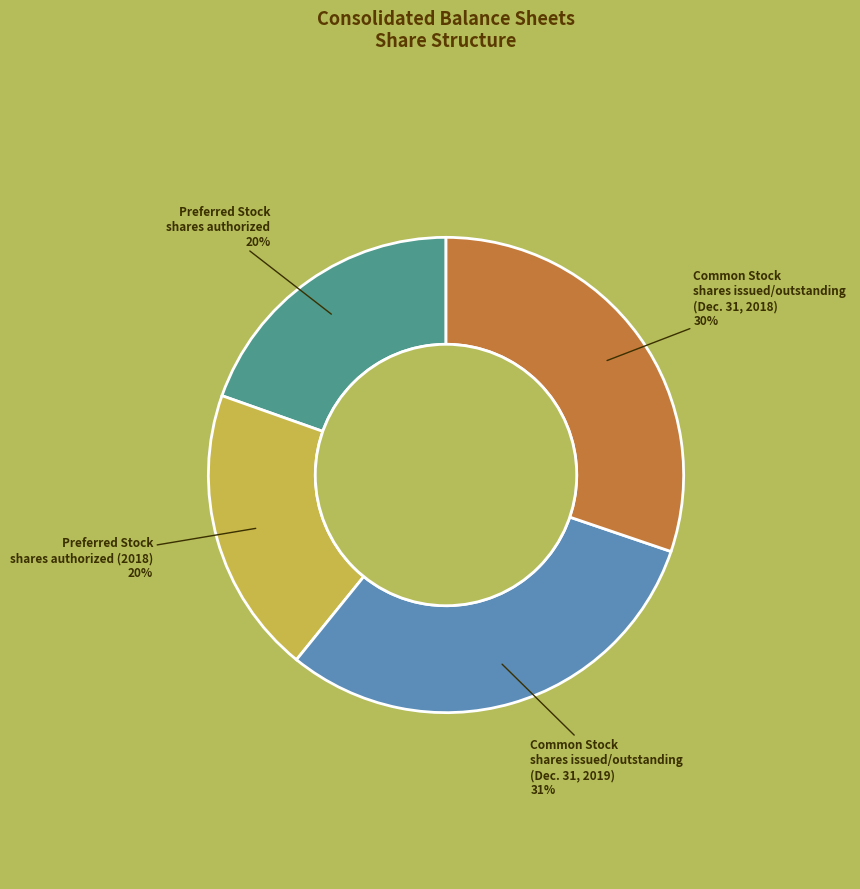

The Preferred Stock shares authorized (2018) slice represents 20% of the pie. True or false?

True